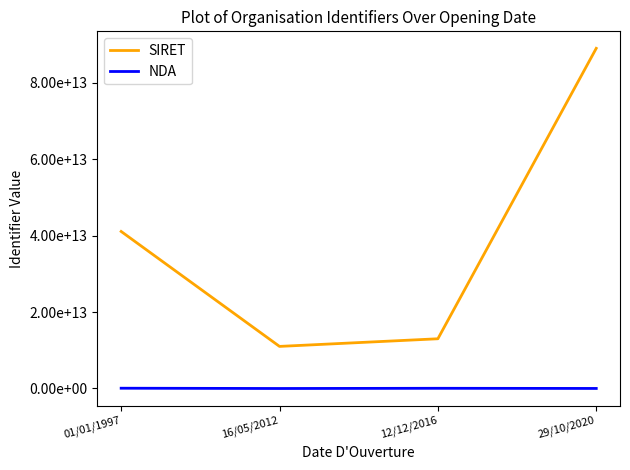

True or false: SIRET and NDA cross at least once.

False